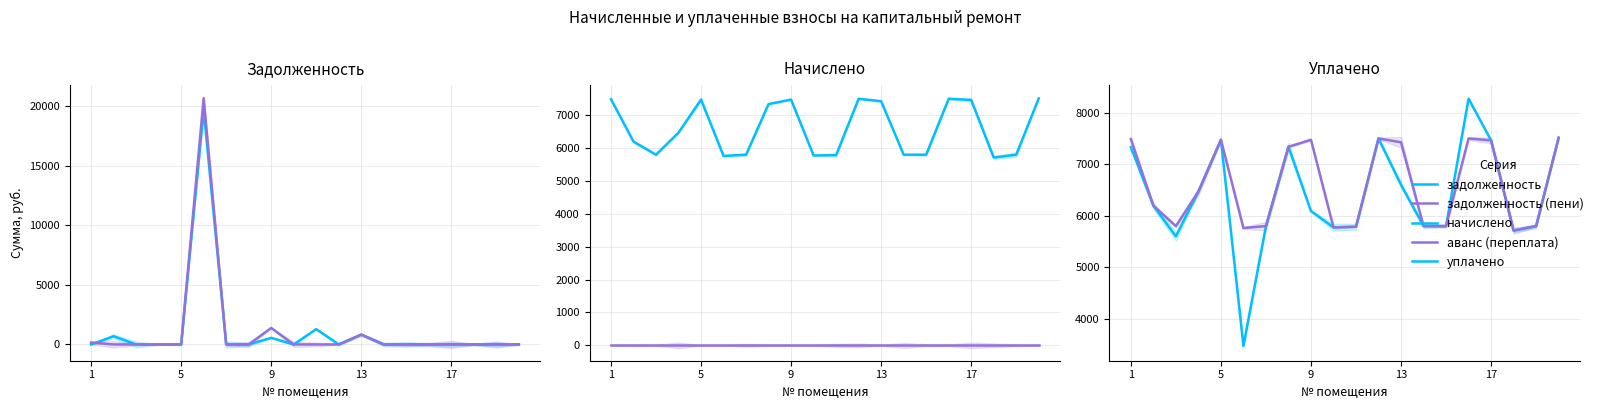

Rank the series by their maximum value, from lowest to highest.

аванс (переплата), начислено, уплачено, задолженность, задолженность (пени)